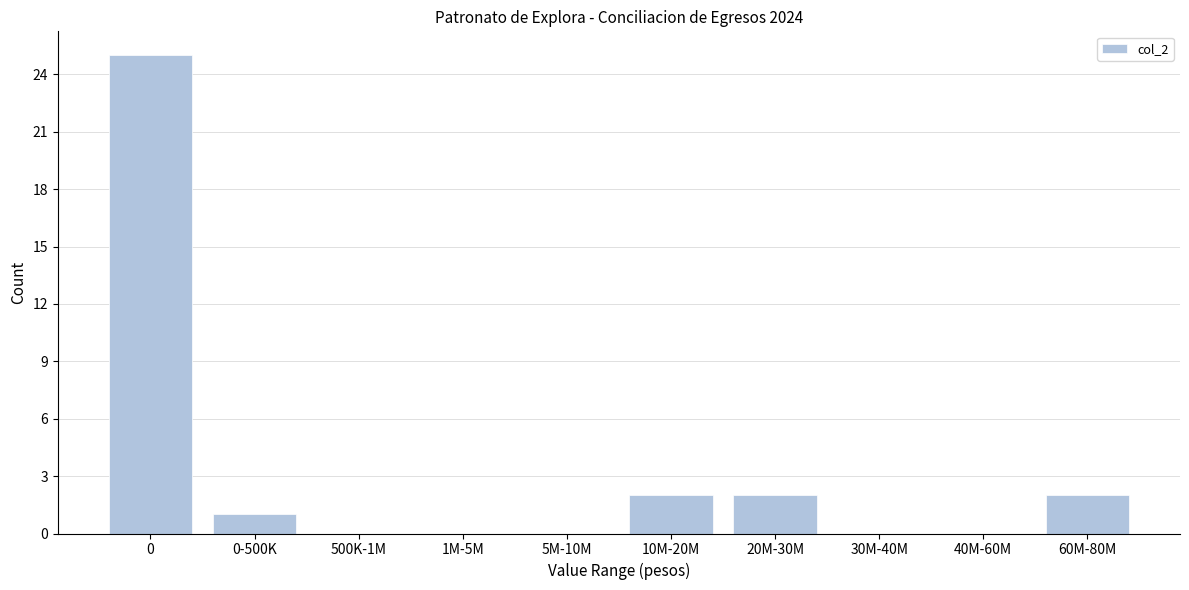

Reading left to right, list all the values displayed in this chart.

0=25	0-500K=1	500K-1M=0	1M-5M=0	5M-10M=0	10M-20M=2	20M-30M=2	30M-40M=0	40M-60M=0	60M-80M=2